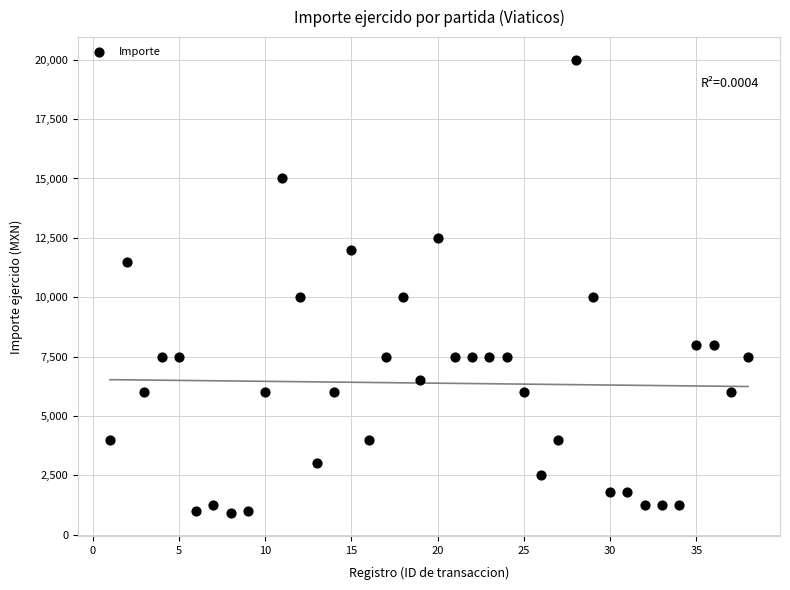

What is the range of Y values (max minus min)?

19100